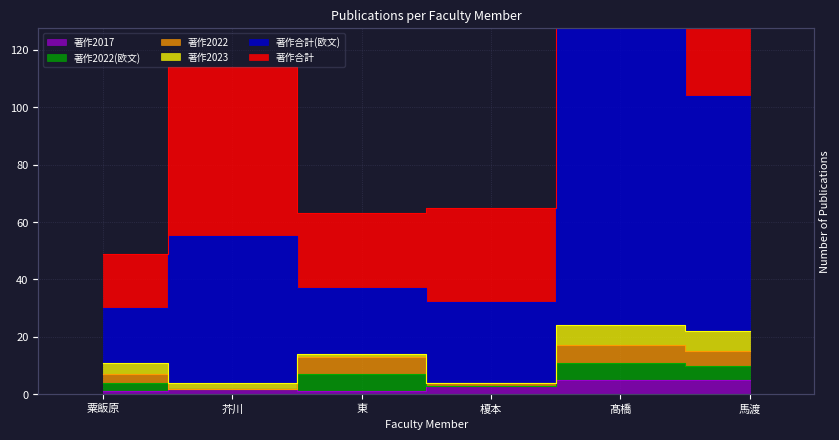

What is the maximum value for 著作2017?

5